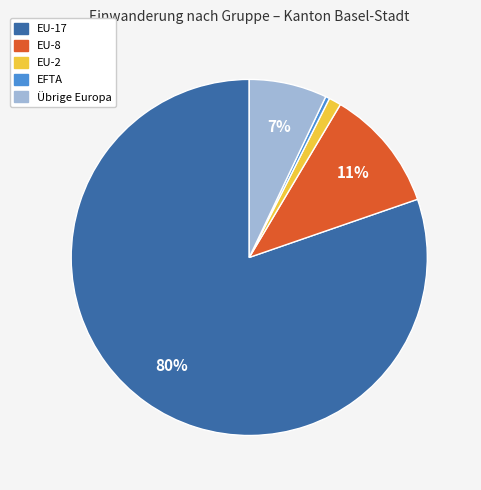

True or false: EU-17 accounts for 87% of the total.

False